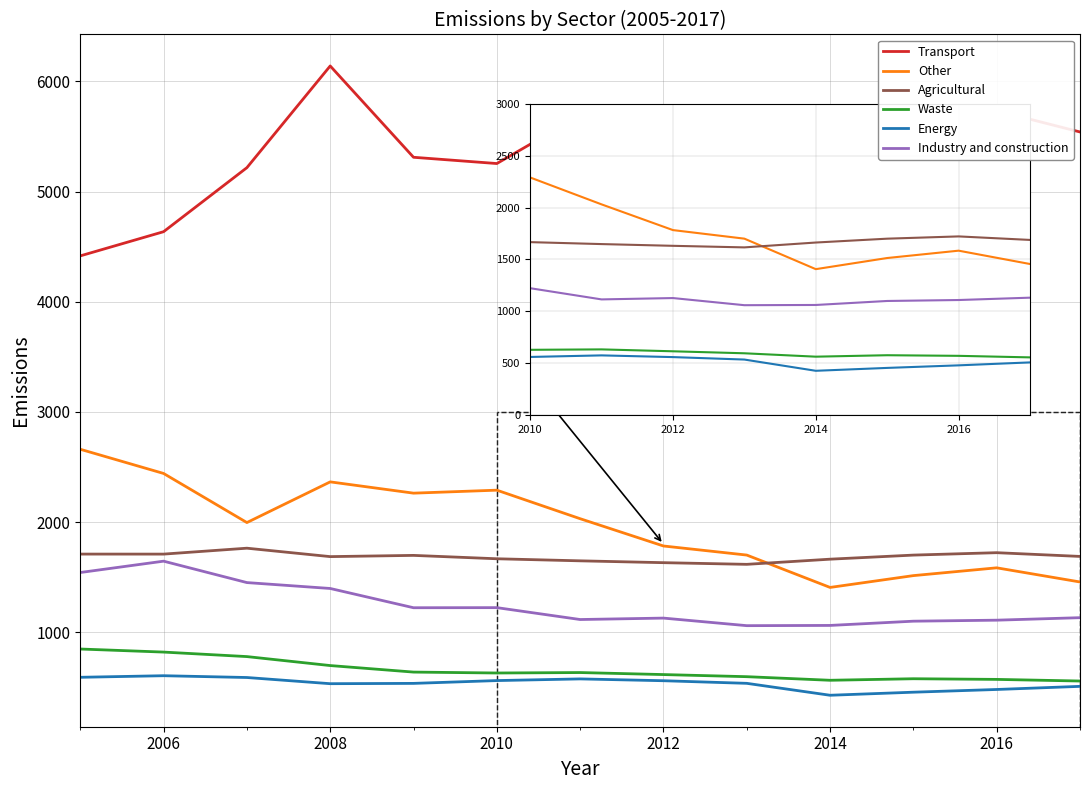

True or false: Other and Industry and construction intersect in this chart.

False